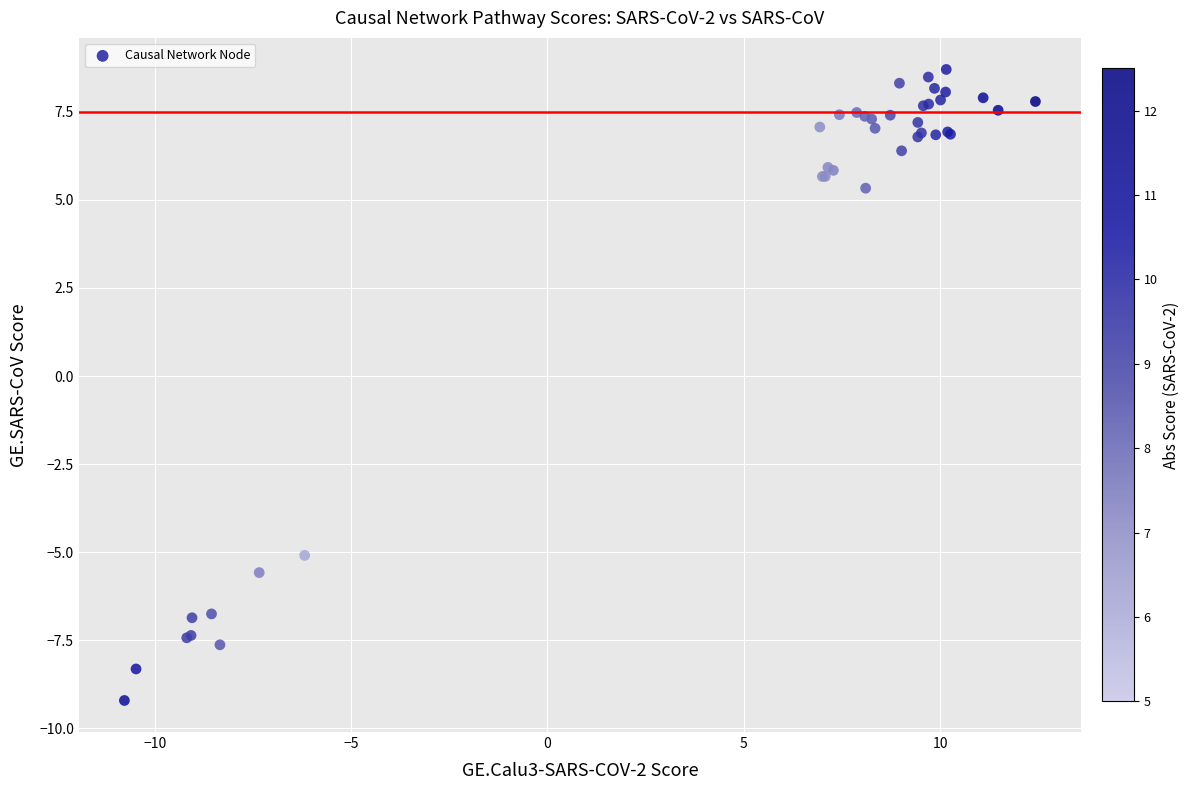

What Y value in the scatter plot is closest to 0?

-5.1